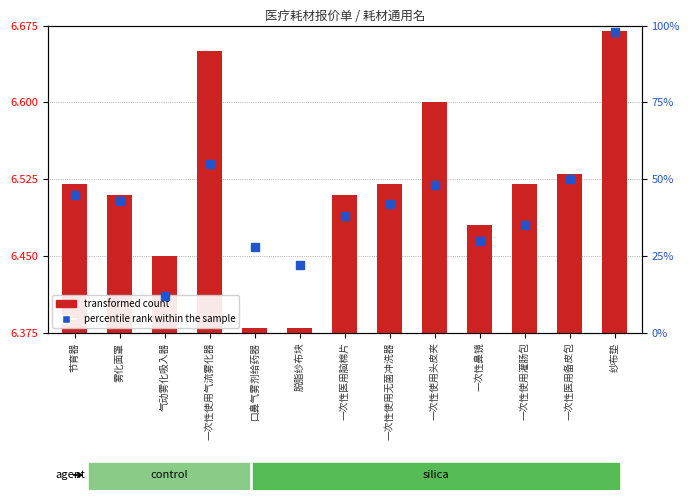

What are all the series names shown in the legend?

transformed count, percentile rank within the sample